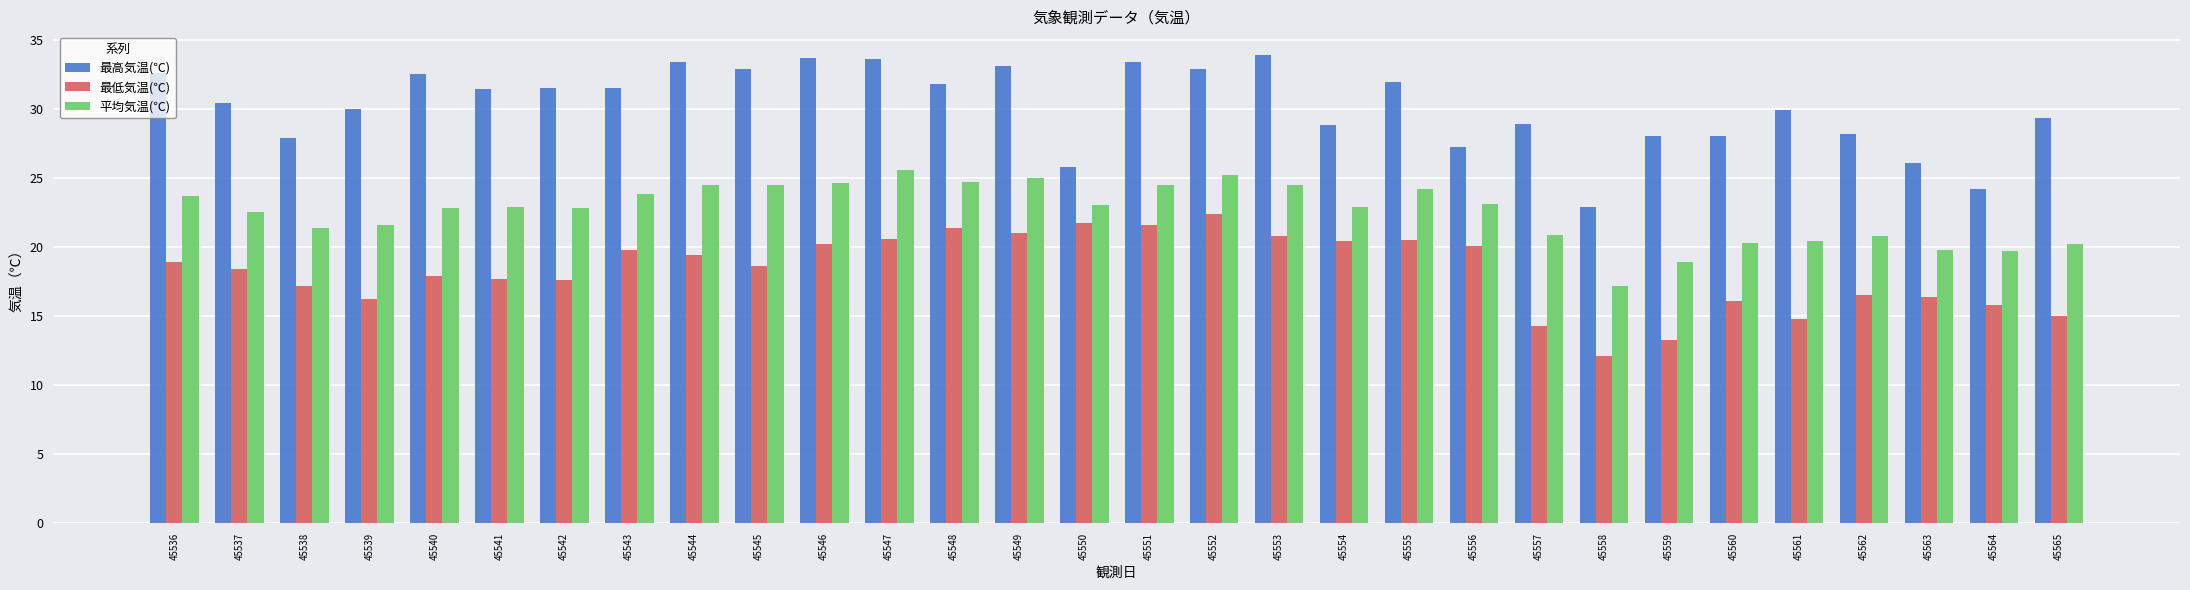

How many distinct data groups are displayed?

3